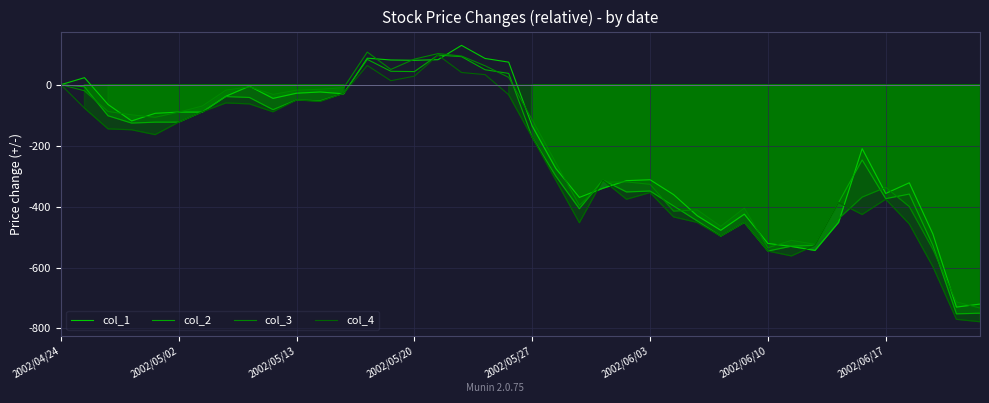

The col_1 series shows -28 at 2002/05/13. True or false?

True